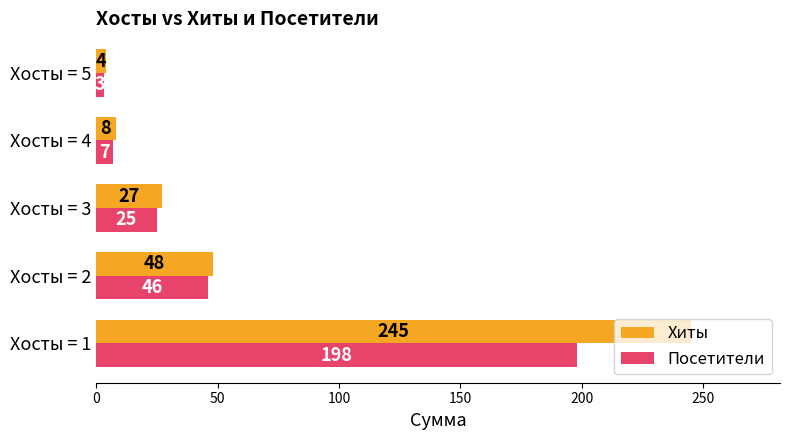

What is the lowest value of the Хиты series?

4